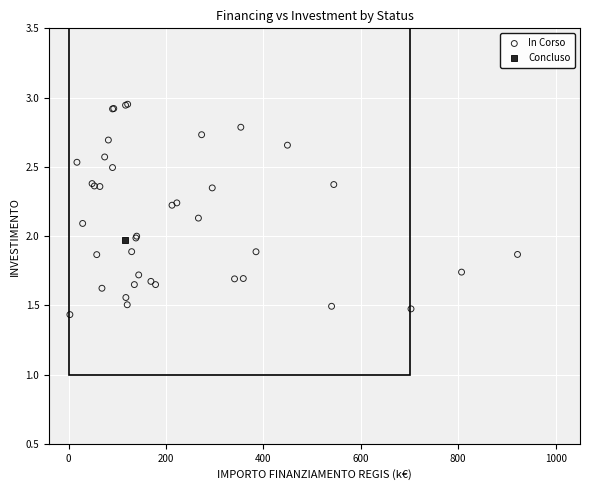

What are all the series names shown in the legend?

In Corso, Concluso